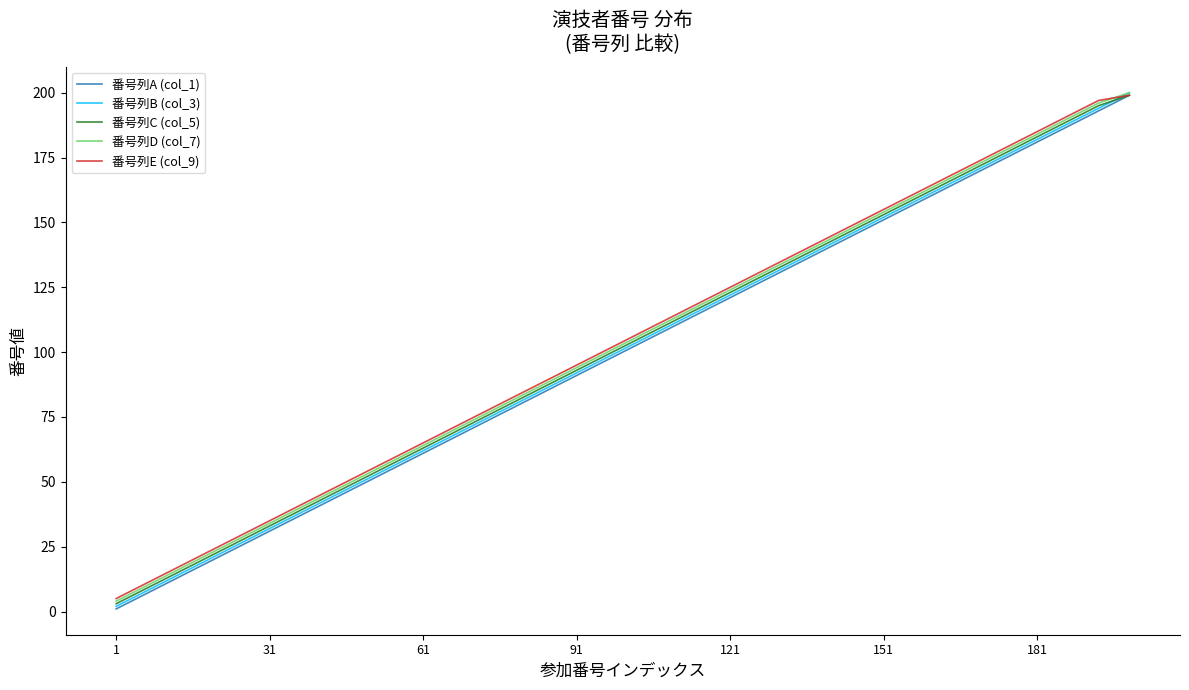

What is the maximum value shown in the chart?

200